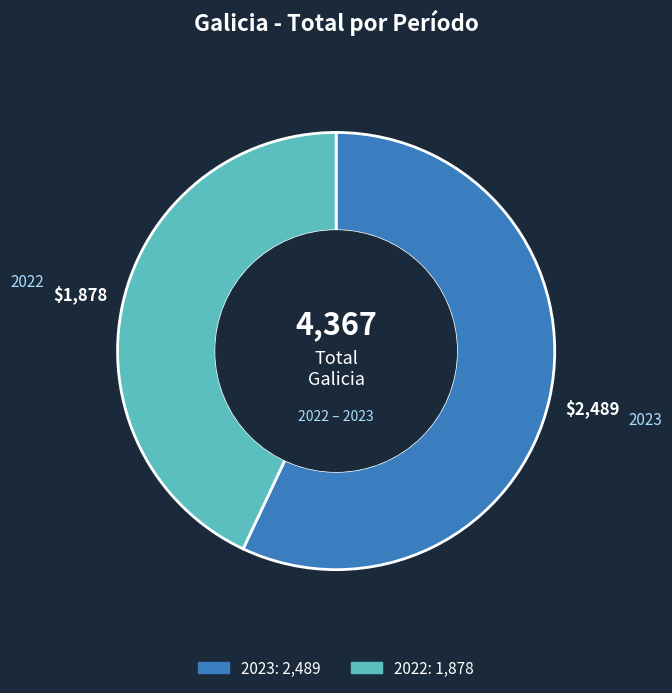

Approximately how many times larger is the value at 2023 compared to 2022?

1.3